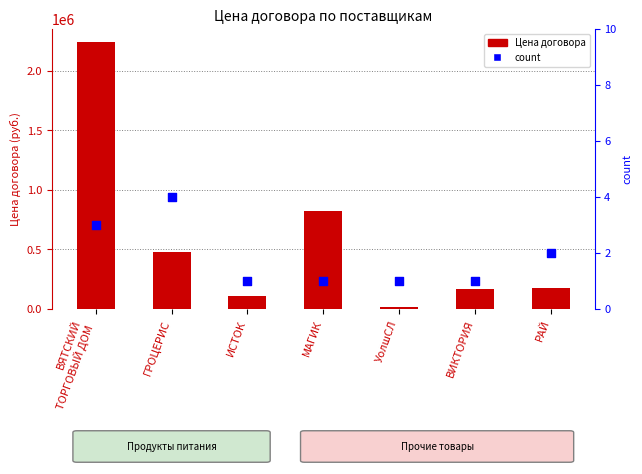

Which series has the largest Y range (max minus min)?

Цена договора